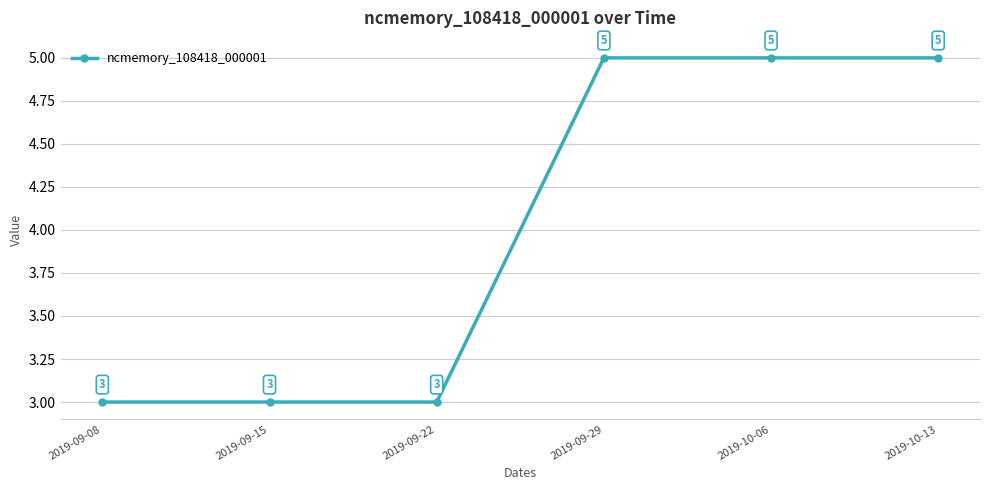

What is the difference between the maximum and minimum values?

2